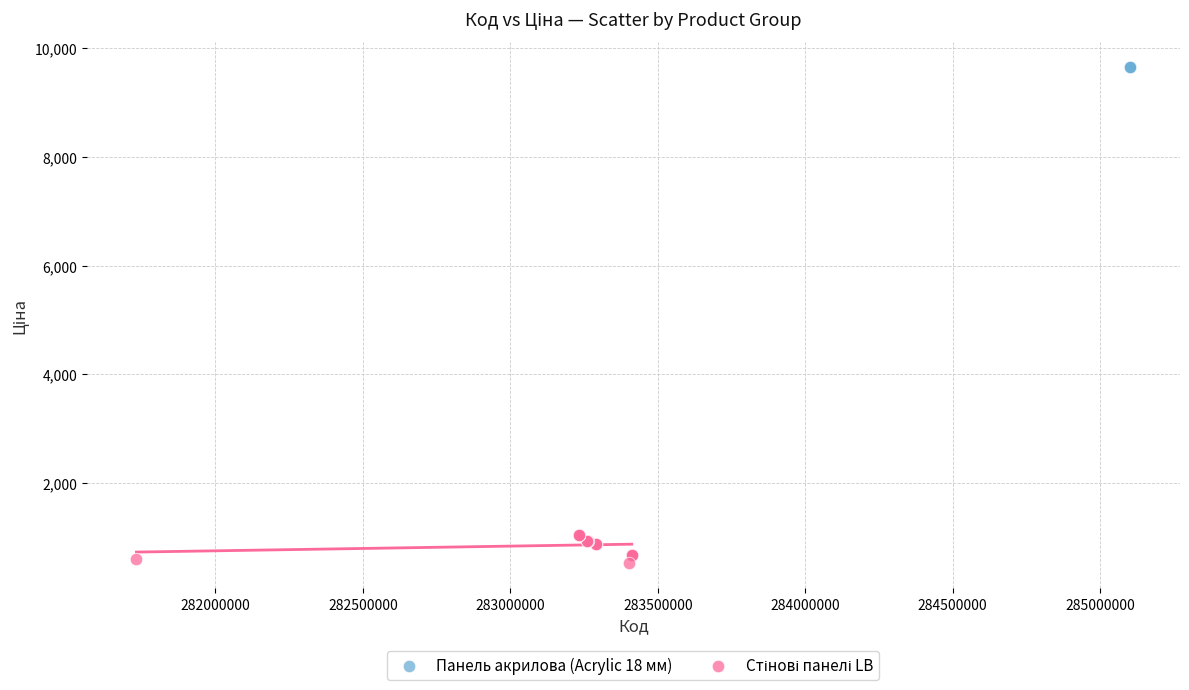

Which series contains the highest Y value?

Панель акрилова (Acrylic 18 мм)